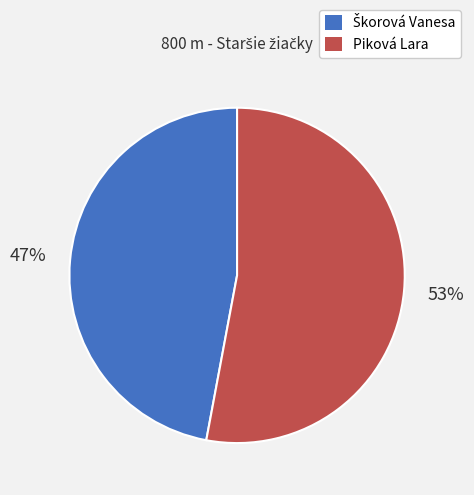

Does Piková Lara account for over 50% of the chart?

Yes